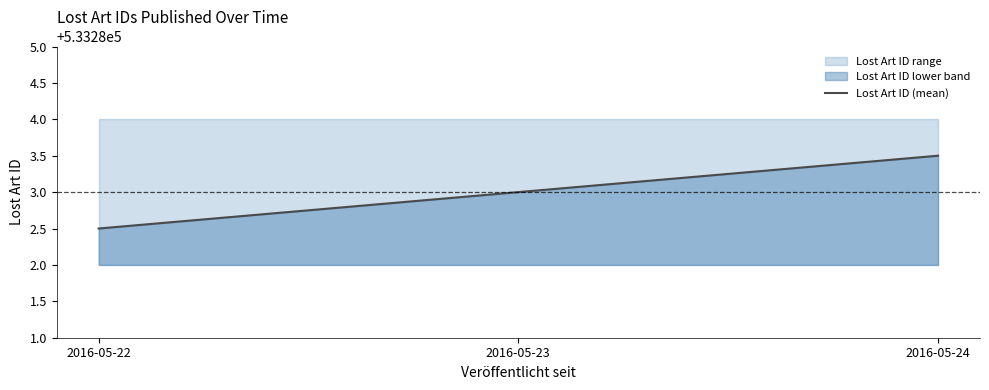

What is the difference between the maximum and minimum values?

1.0